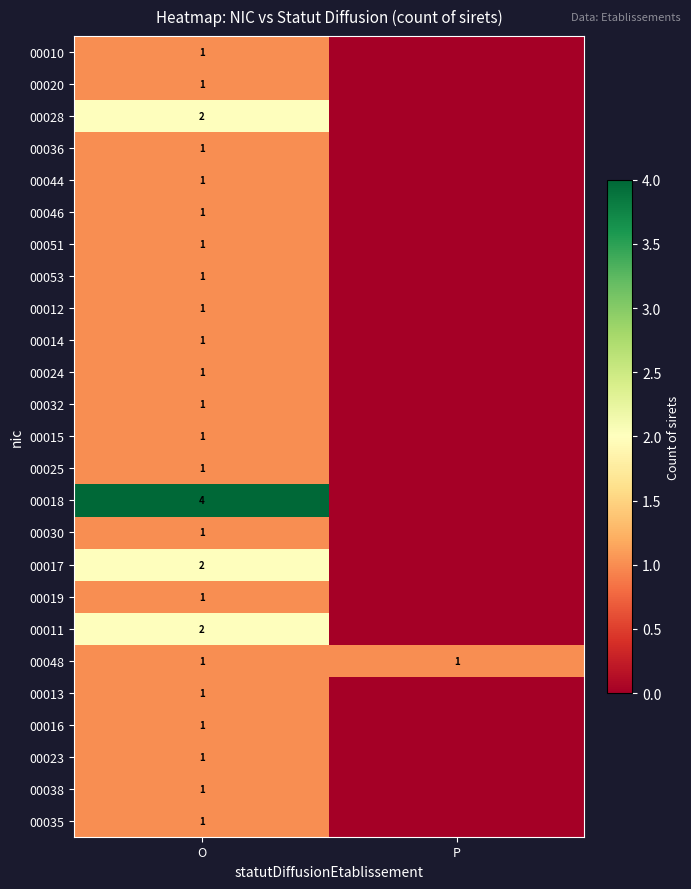

Which has a higher value, P or O?

O